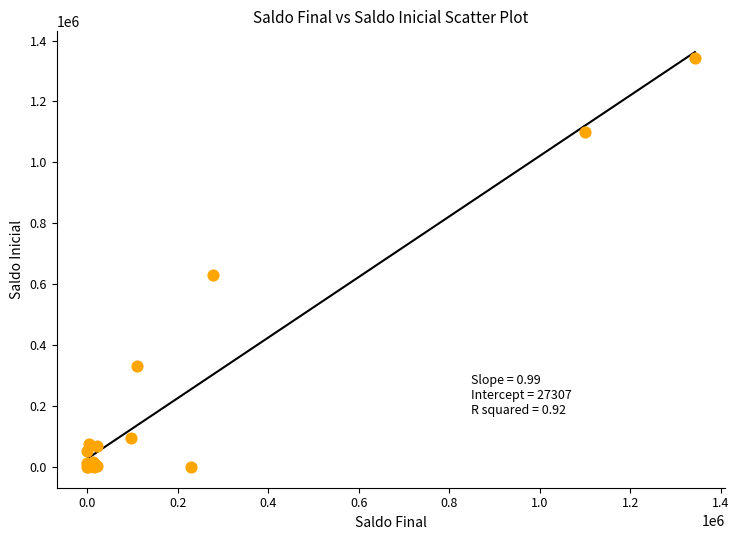

What Y value in the scatter plot is closest to 671071?

629319.9